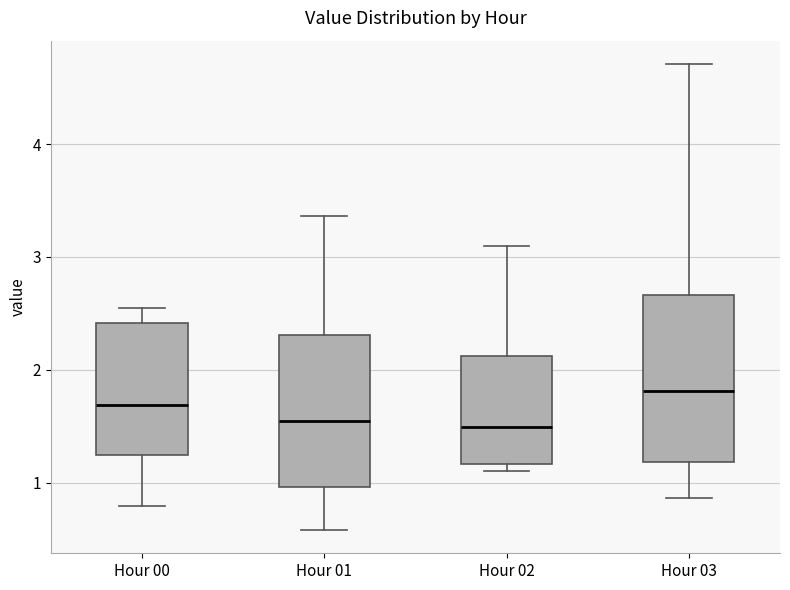

Reading left to right, transcribe this box plot: for each box, give where its median line is, the range the box spans, and where its two whiskers end, as read against the y-axis. The values are not printed on the chart, so give them approximately, as read against the axis.

Hour 00: median 1.7, box 1.2 to 2.4, whiskers 0.8 to 2.6
Hour 01: median 1.6, box 1.0 to 2.3, whiskers 0.6 to 3.4
Hour 02: median 1.5, box 1.2 to 2.1, whiskers 1.1 to 3.1
Hour 03: median 1.8, box 1.2 to 2.7, whiskers 0.9 to 4.7